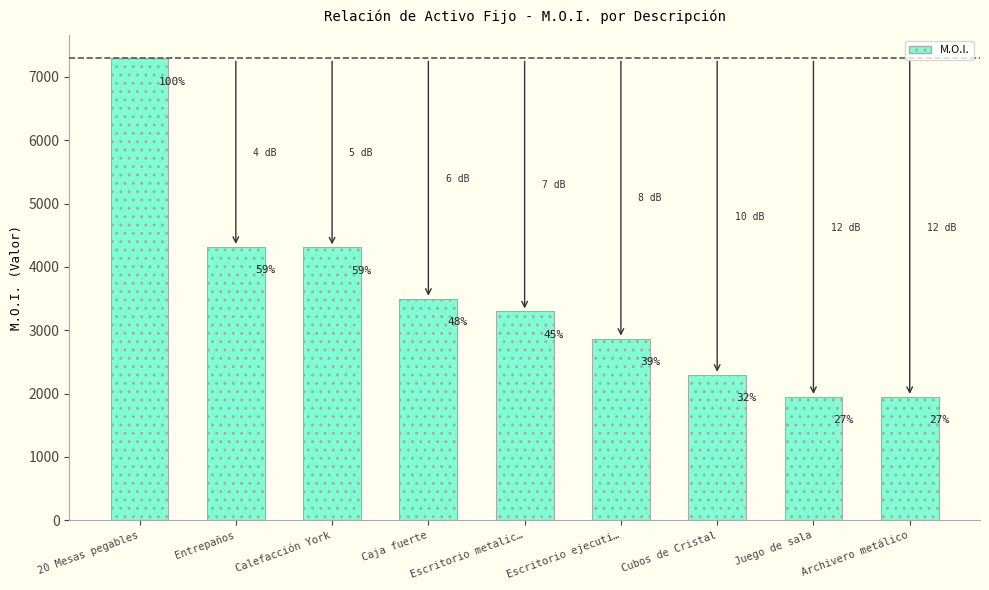

How many bars are there in total?

9